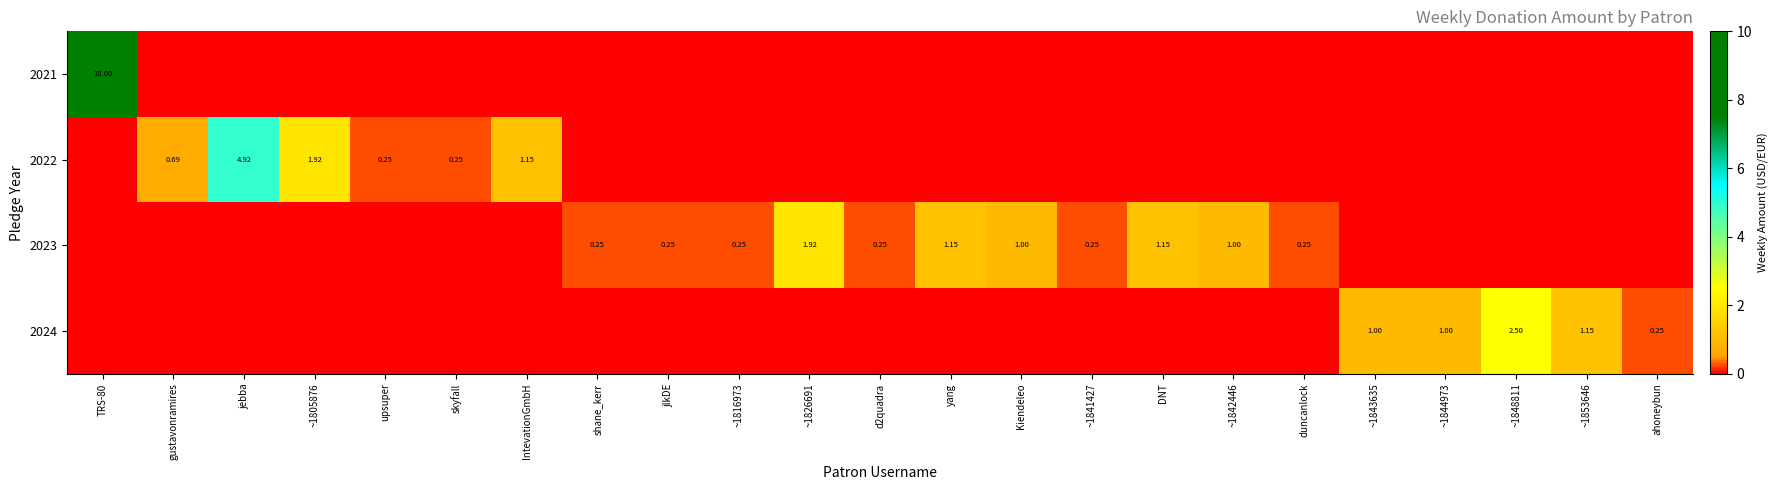

Between d2quadra and ~1841427, which is larger?

d2quadra